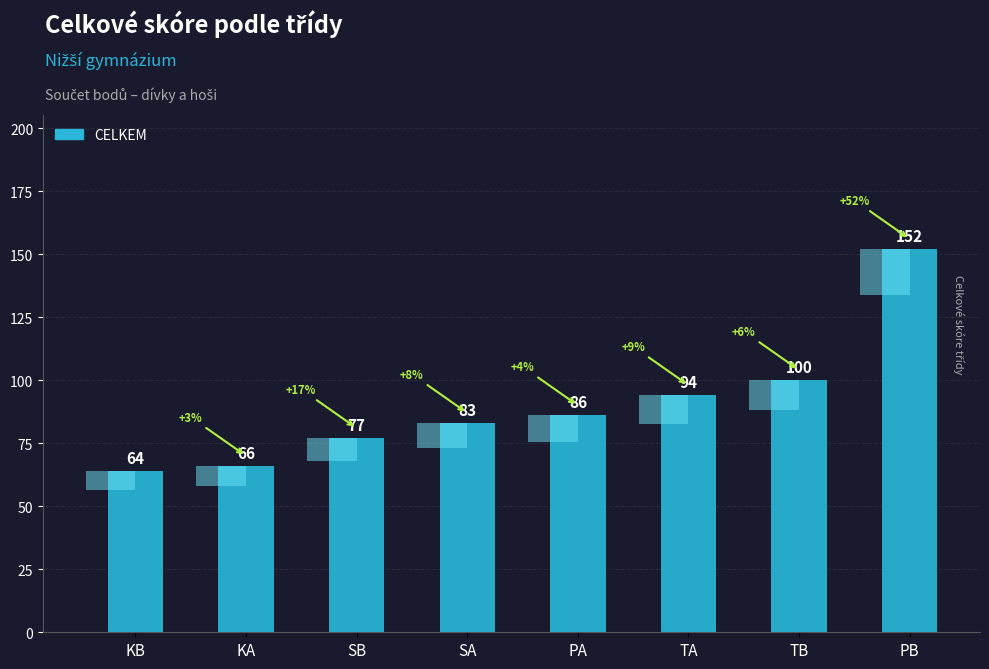

What position from the right is KB?

8